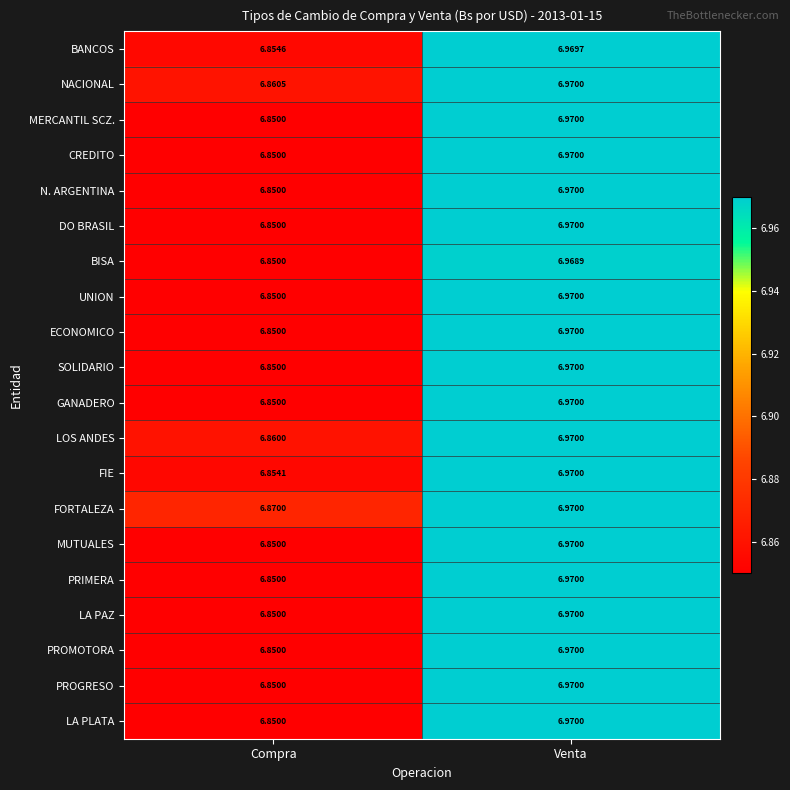

How many series are shown in this chart?

20